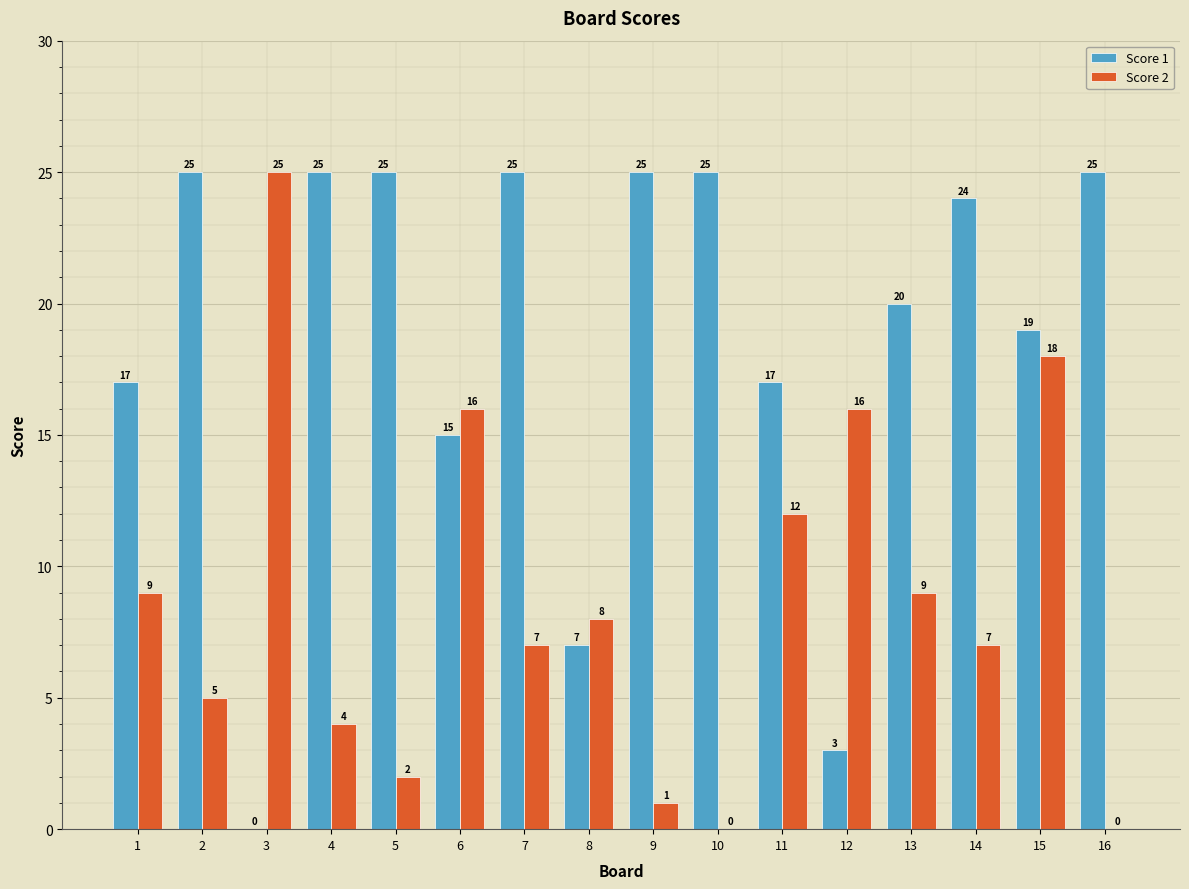

What is the sum of all Score 2 values?

139